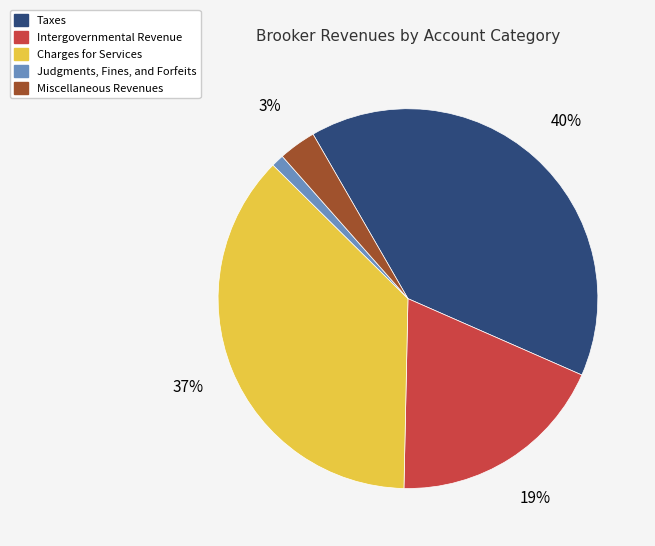

What is the ratio of the value at Taxes to the value at Charges for Services?

1.1